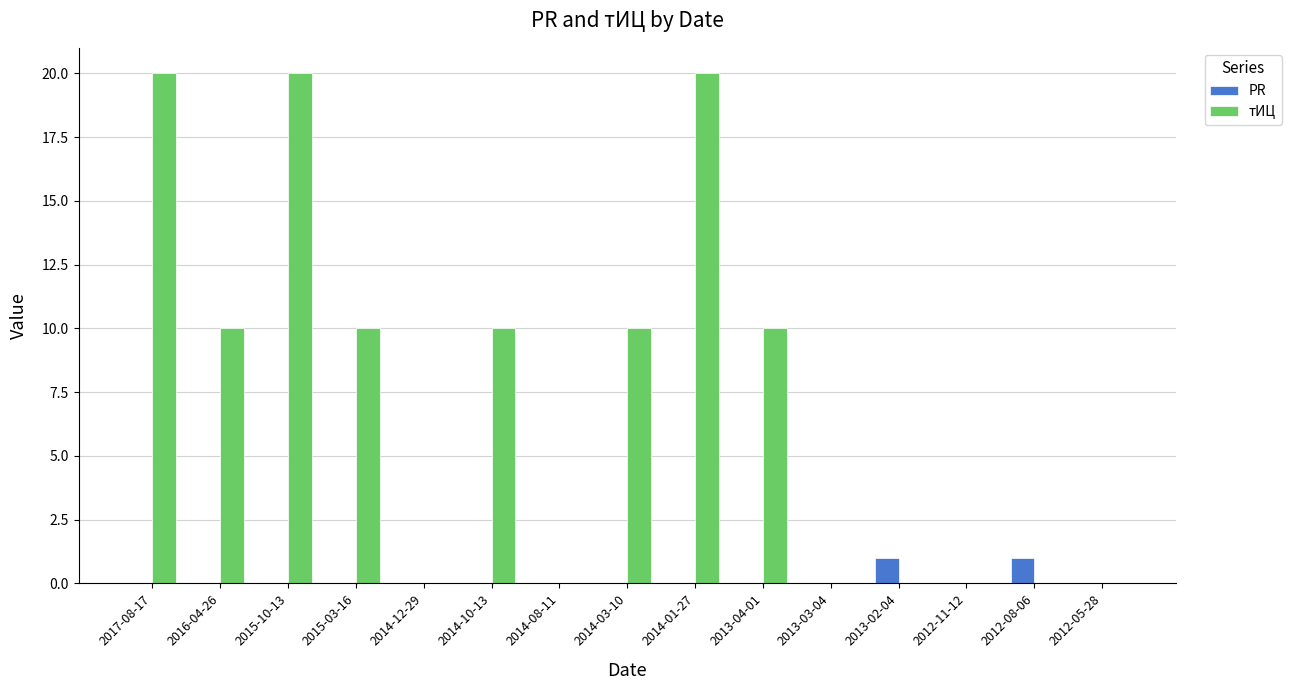

The value of тИЦ at 2014-08-11 is -13. True or false?

False